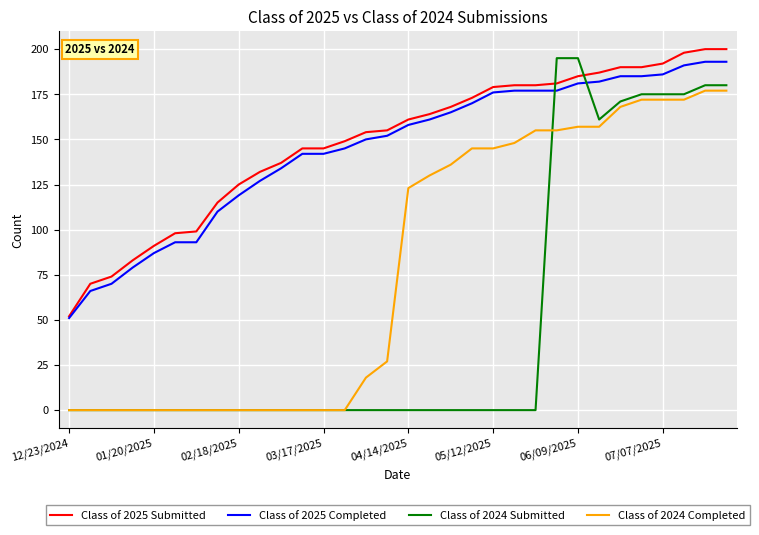

Which series has the largest range (max minus min)?

Class of 2024 Submitted